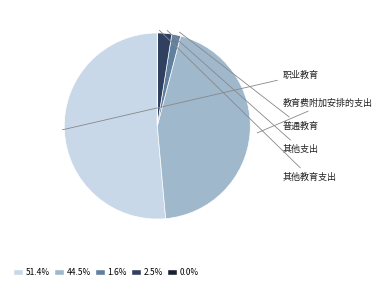

Which category has the biggest portion of the pie?

职业教育